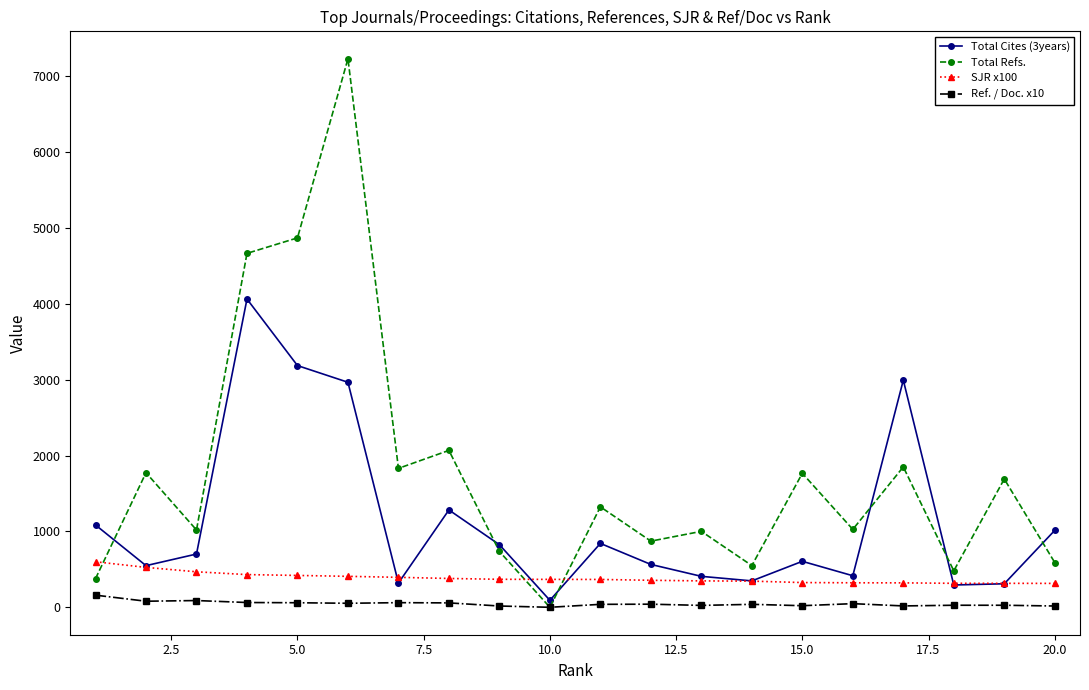

True or false: Ref. / Doc. x10 has more than 1 points higher than both neighbors.

True